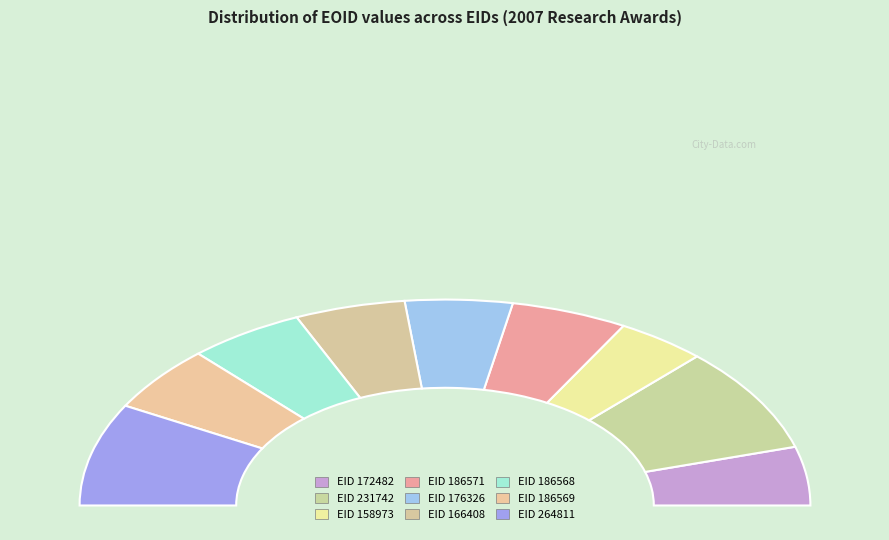

Does any single category account for the majority?

No